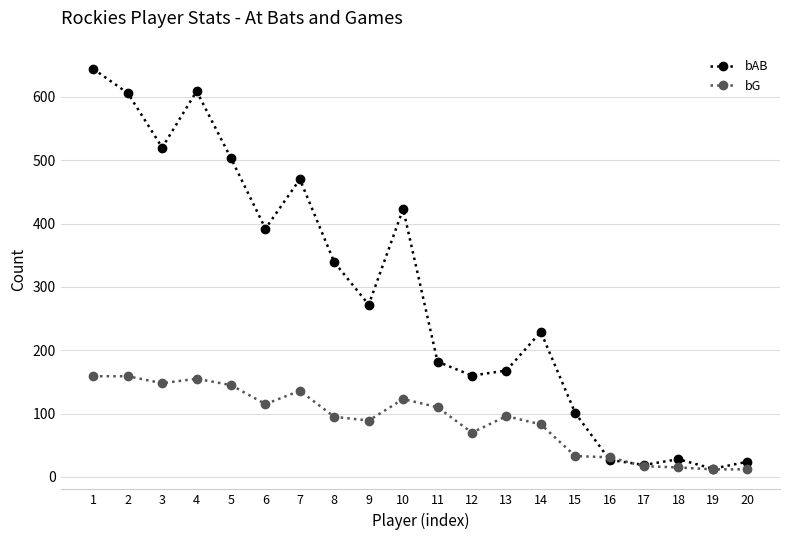

What is the difference between the second highest and second lowest values in the bAB series?

590